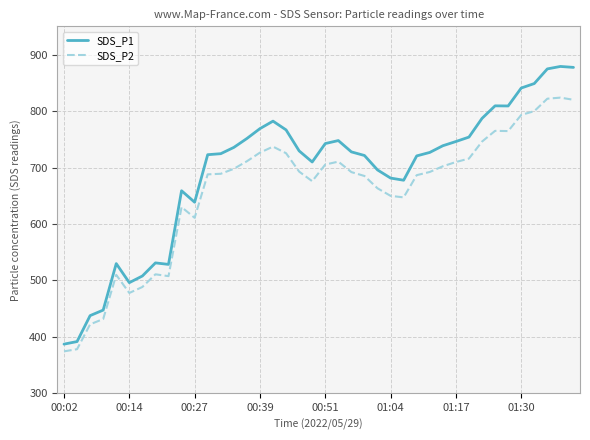

List the series in order of their overall mean, highest first.

SDS_P1, SDS_P2